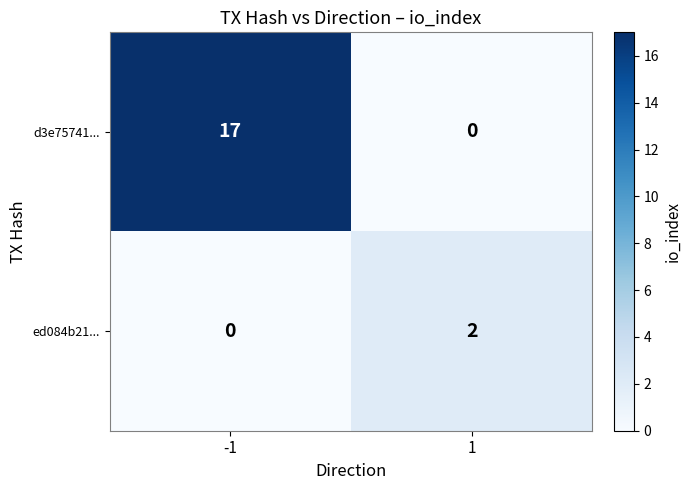

What is the difference between the d3e75741... values at 1 and -1?

17